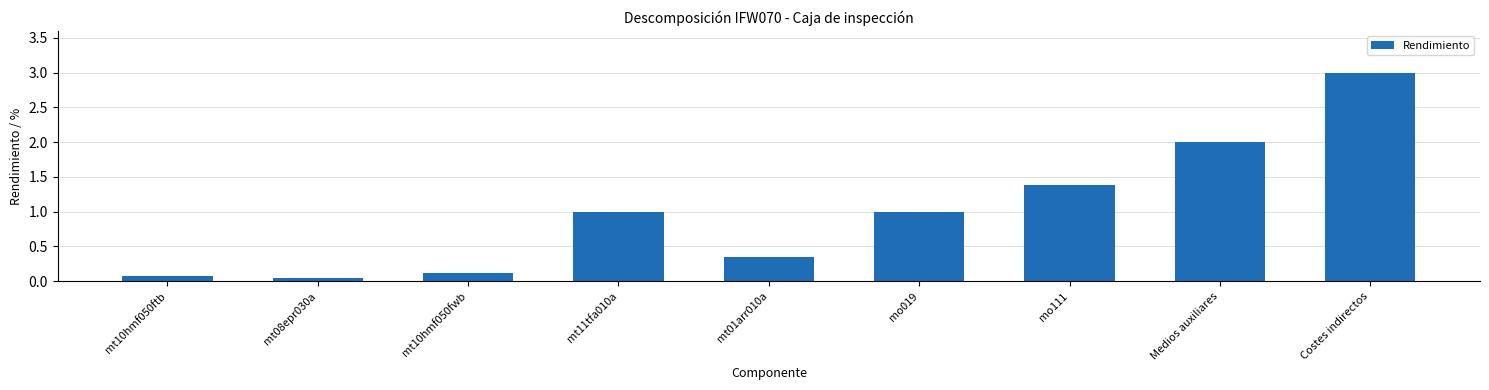

Which has a higher value, mt10hmf050fwb or mt08epr030a?

mt10hmf050fwb